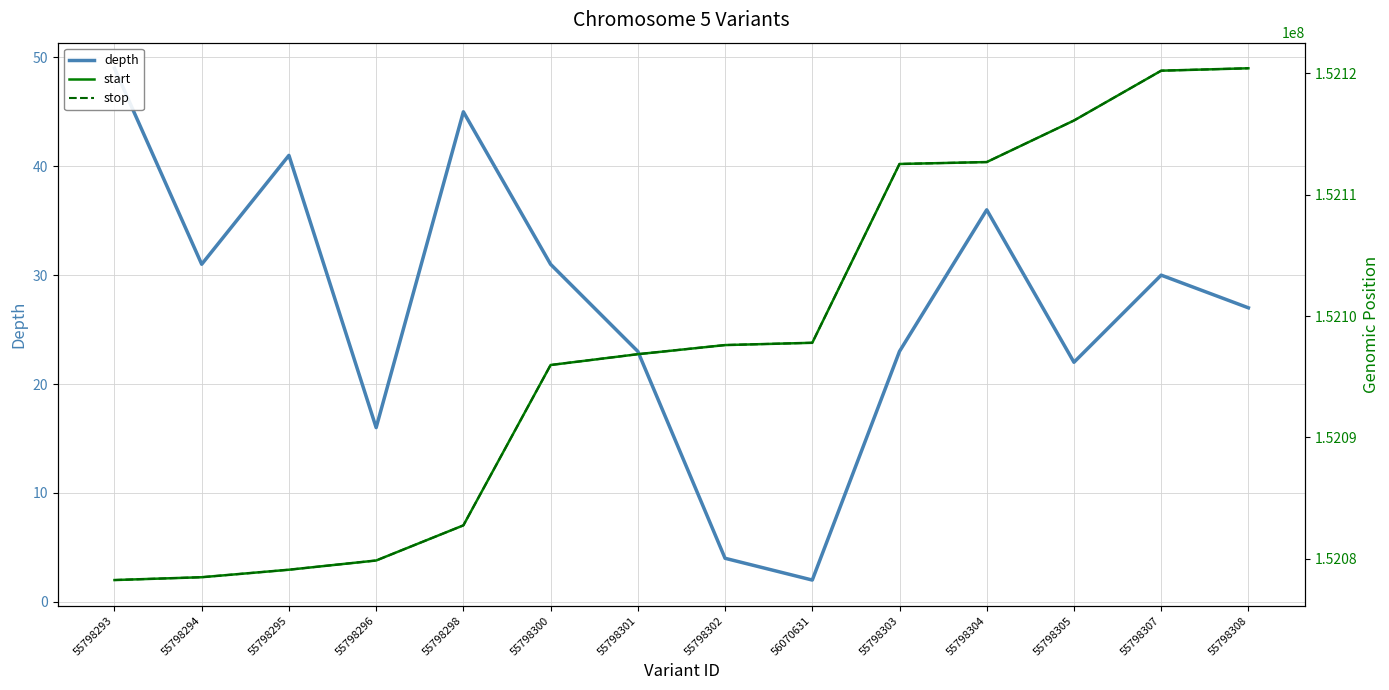

At which label does depth reach its minimum?

56070631